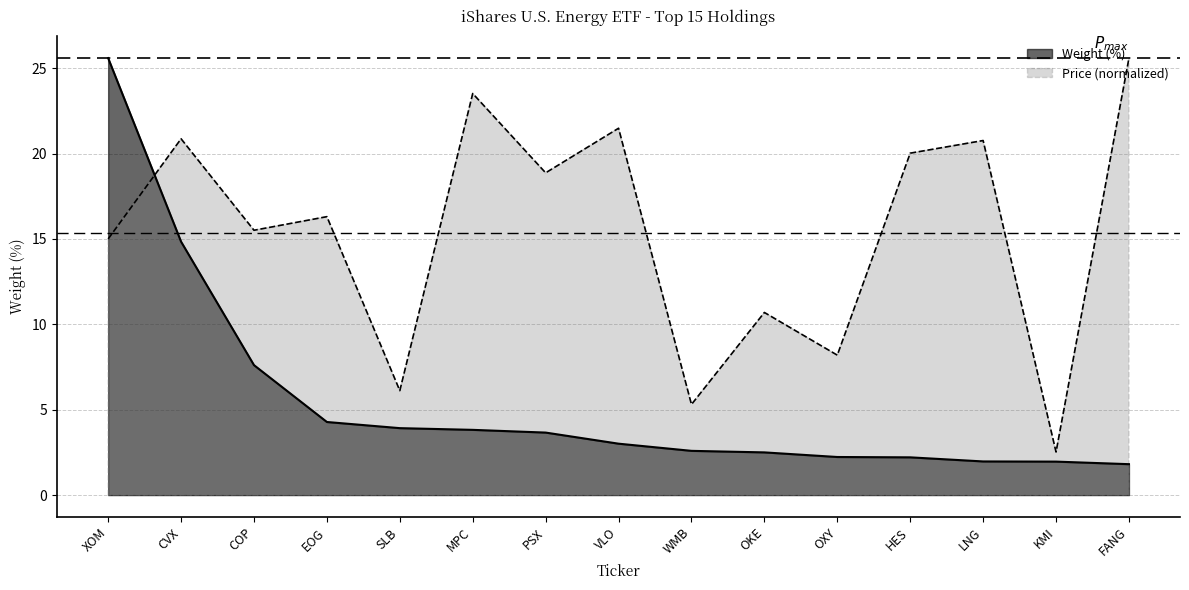

Rank the series by their average value, from highest to lowest.

Price (normalized), Weight (%)